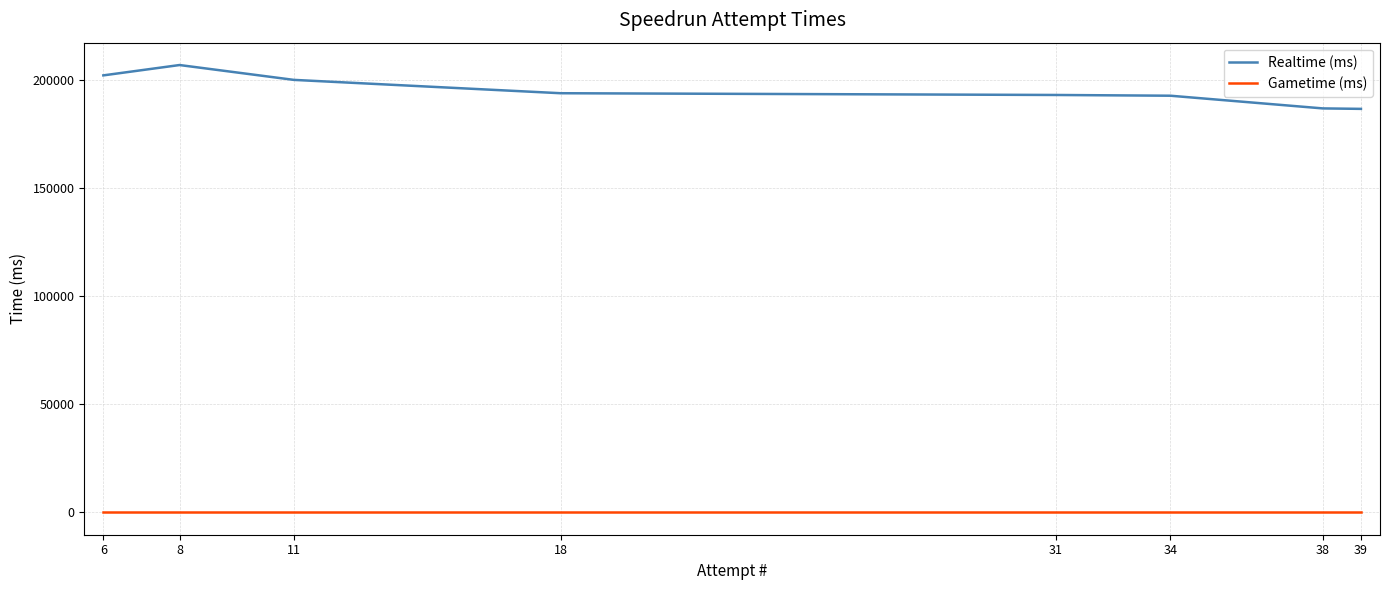

Is it true that Realtime (ms) equals 193817 at 18?

True